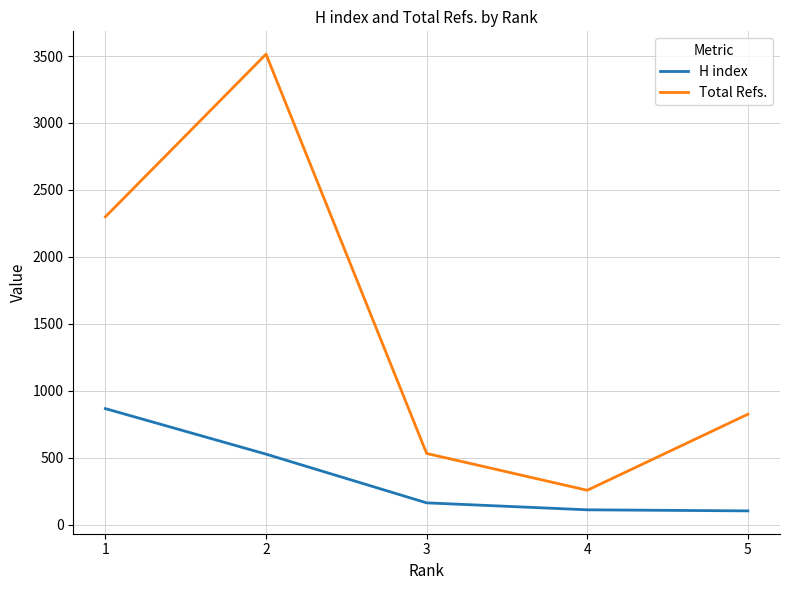

List the series in order of their overall mean, highest first.

Total Refs., H index